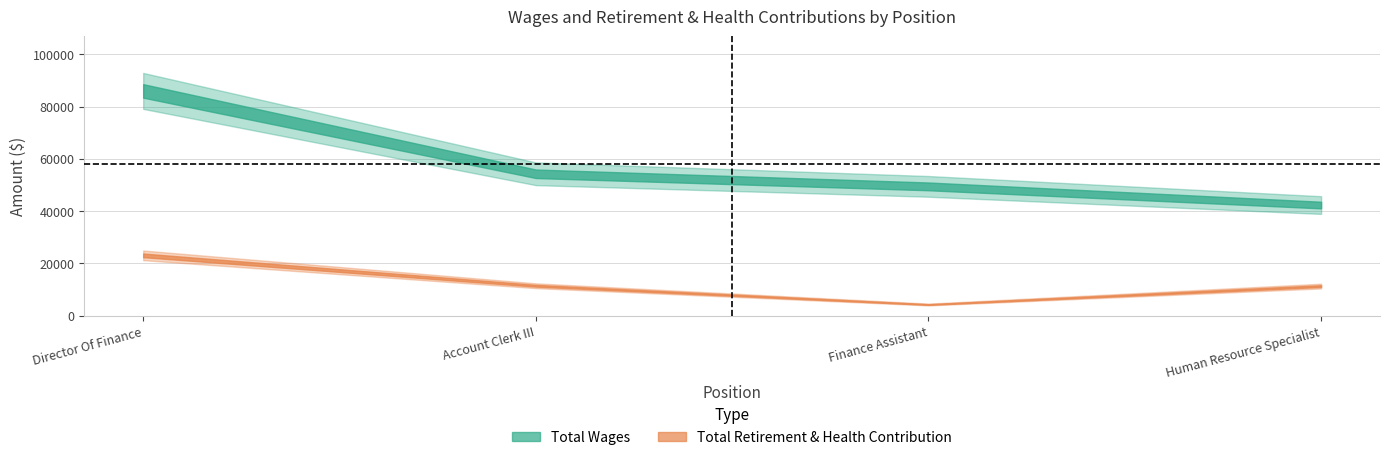

What is the approximate value of Total Retirement & Health Contribution at Finance Assistant?

4307